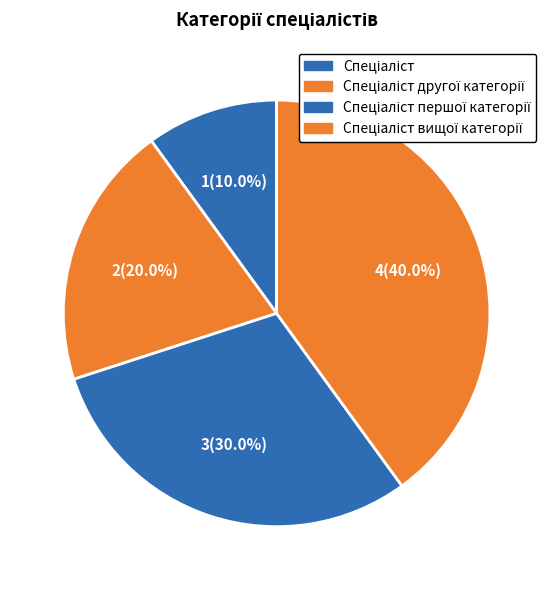

What is the largest slice in the pie chart?

Спеціаліст вищої категорії